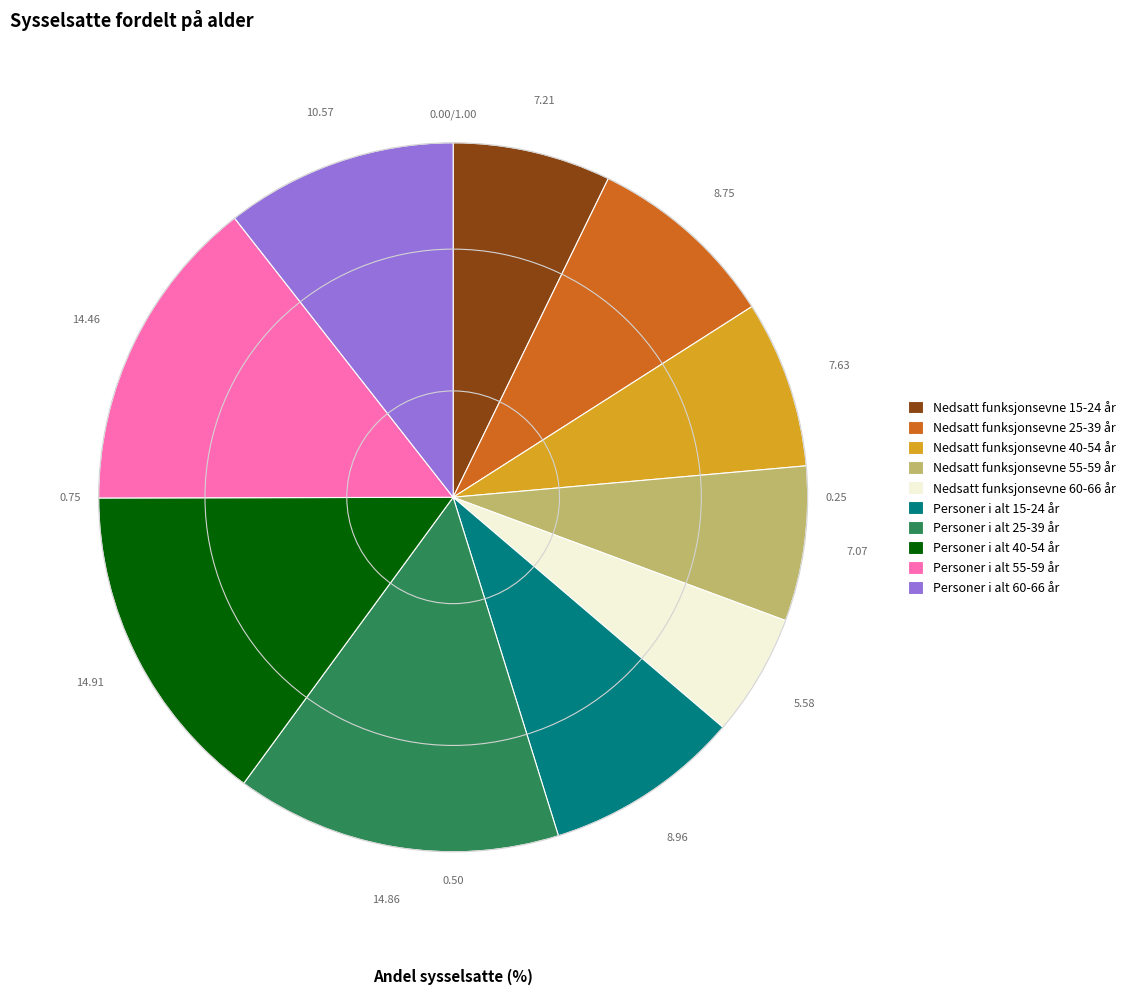

Do Nedsatt funksjonsevne 15-24 år and Personer i alt 40-54 år together represent more than half of the pie?

No